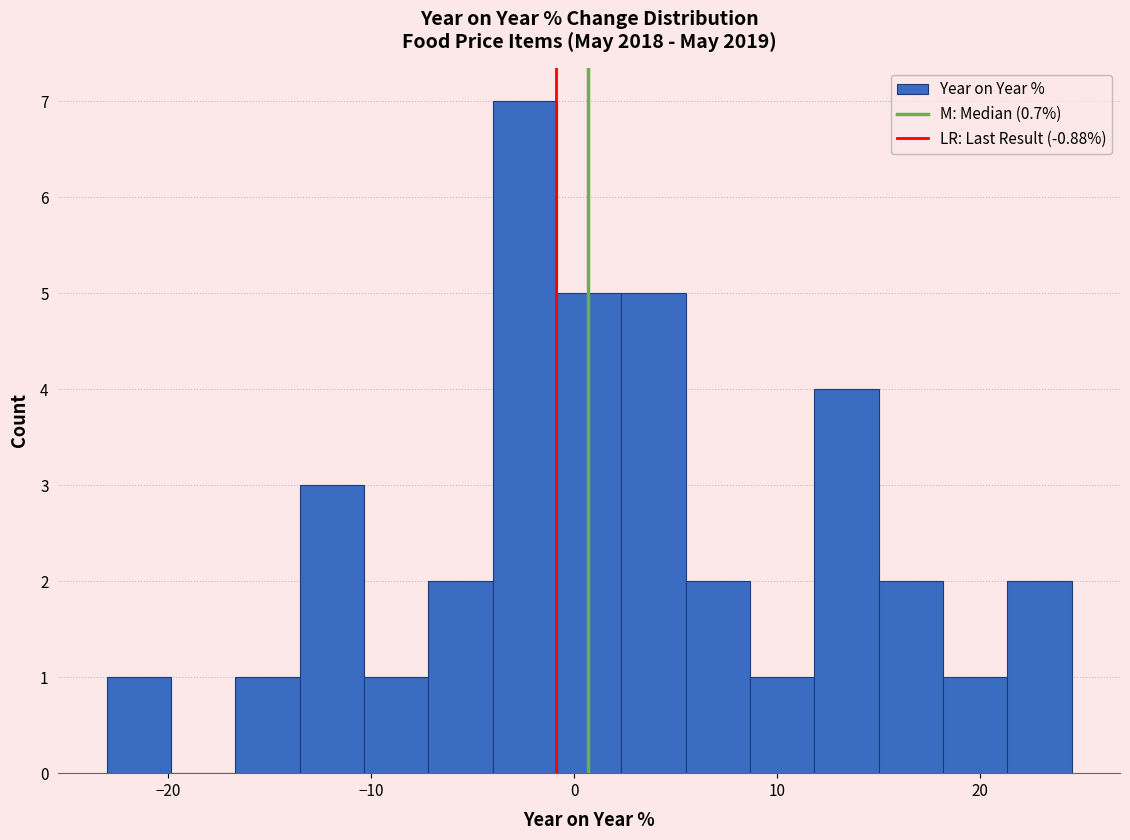

Read against the x-axis, roughly where is the centre of the tallest bar?

-2